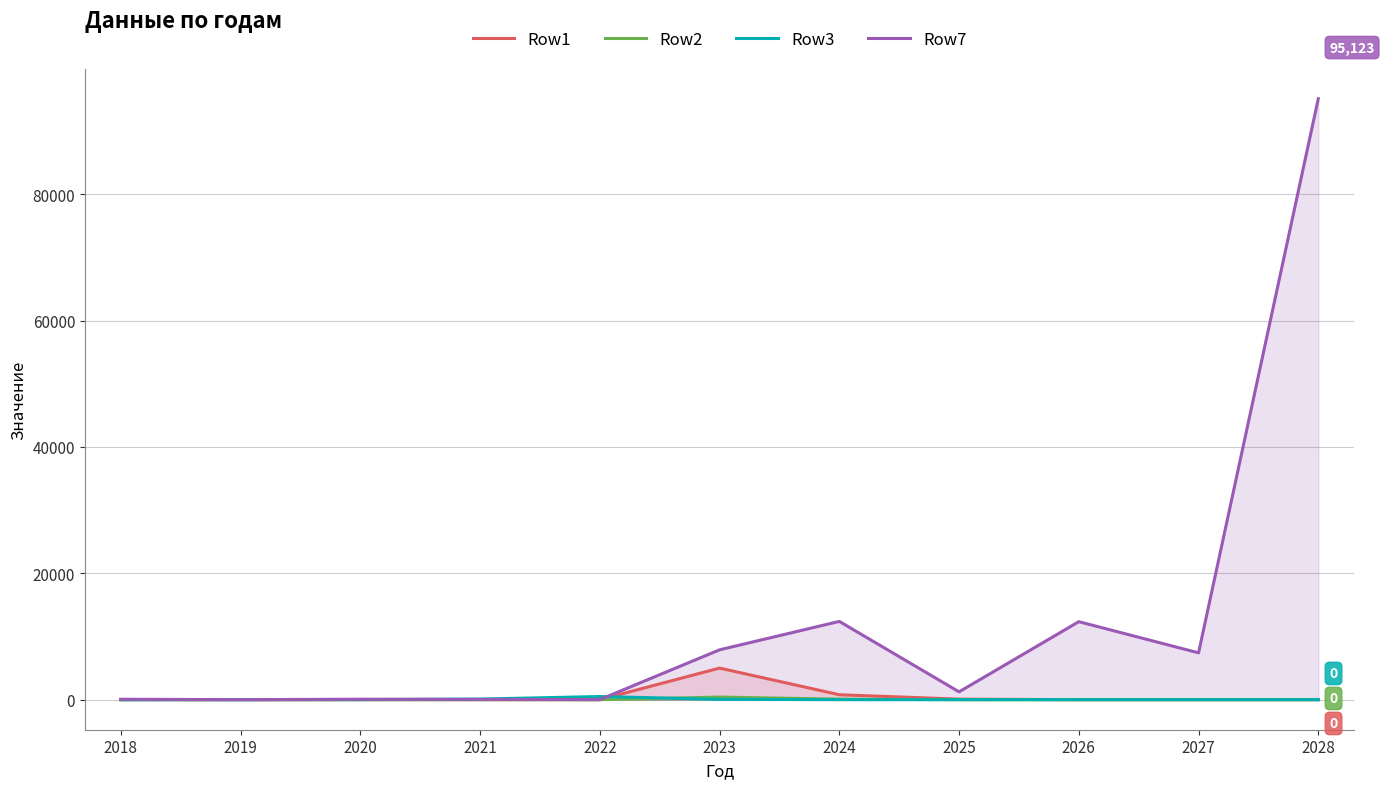

How many intersections are there between Row3 and Row7?

2